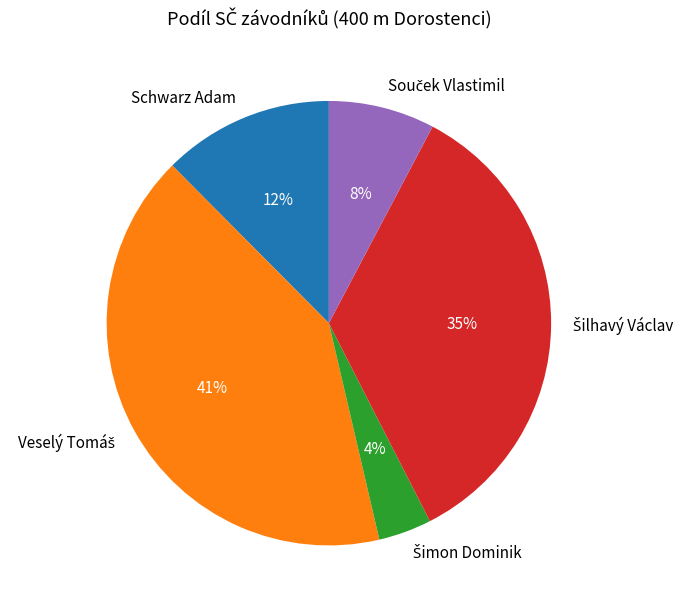

The Schwarz Adam slice represents 23% of the pie. True or false?

False